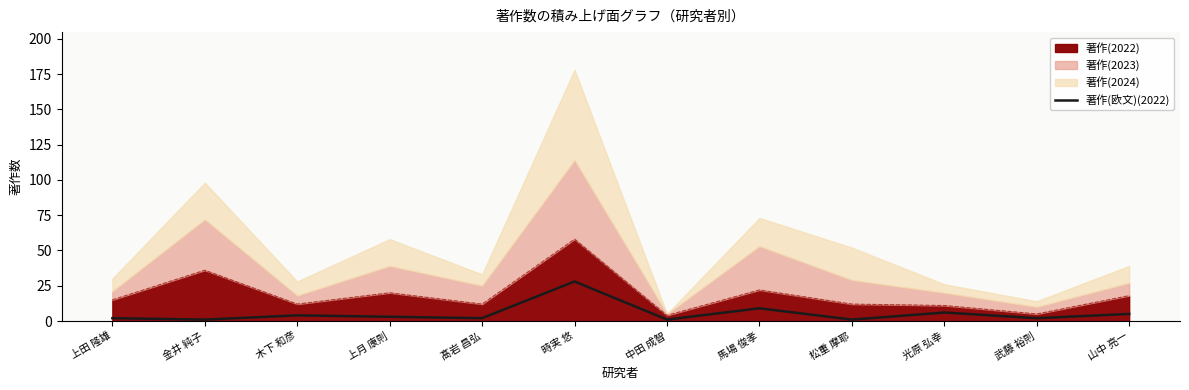

At which label is the value closest to 14?

馬場 俊孝